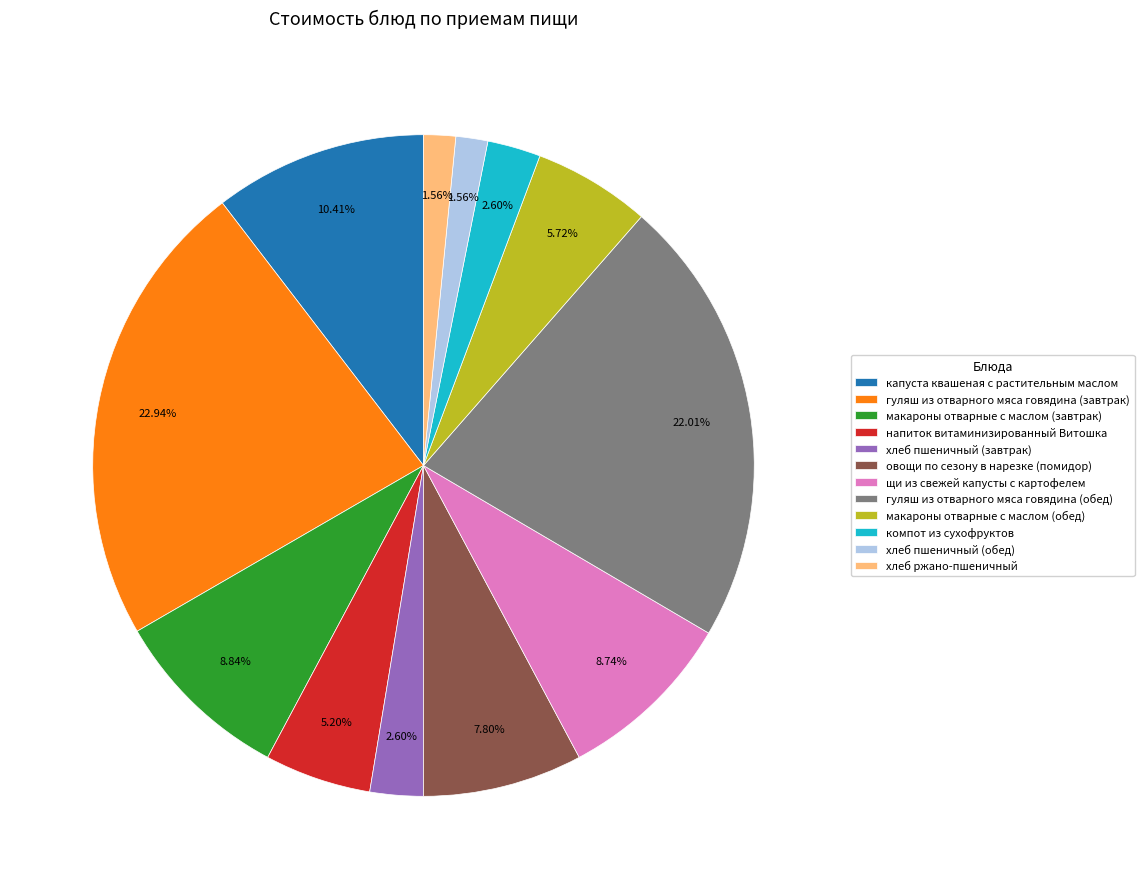

How many segments does this pie chart have?

12